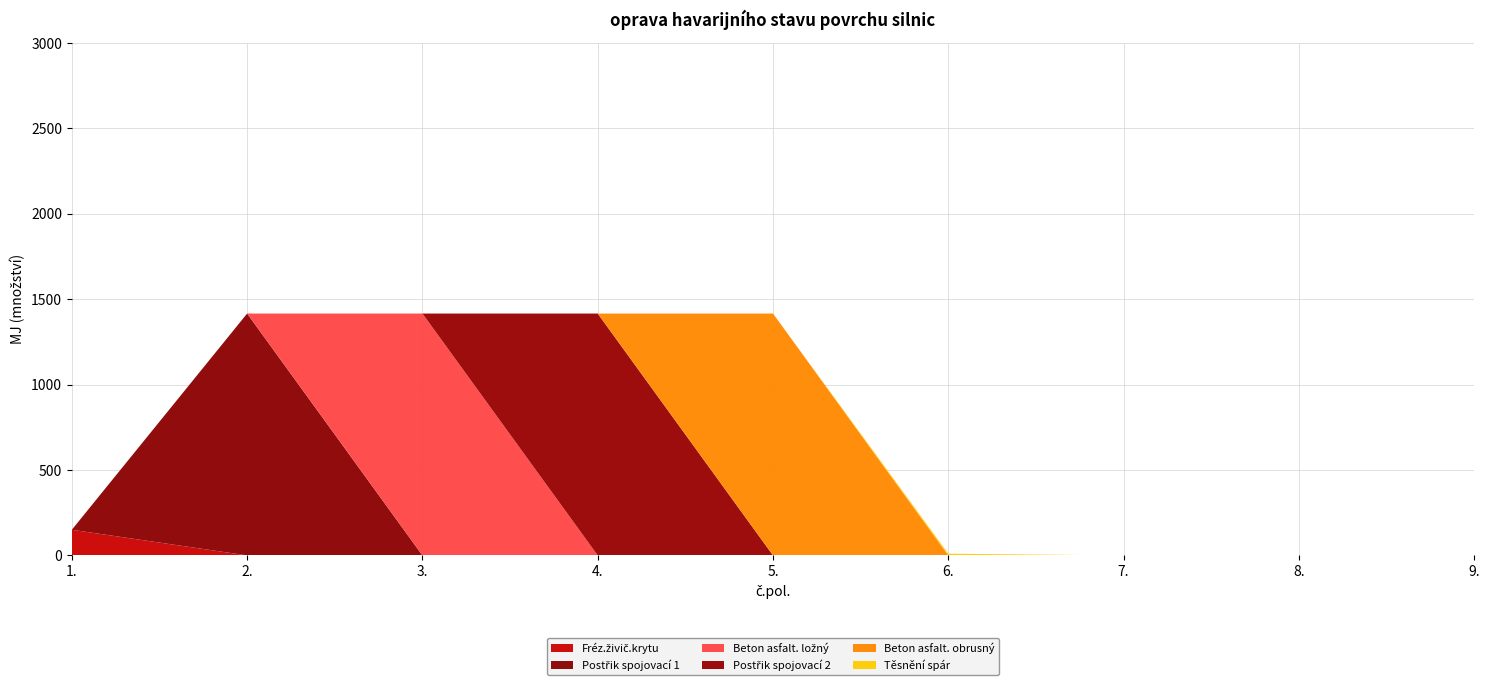

Reading left to right, list all the values displayed in this chart.

Fréz.živič.krytu: 1.=150	2.=0	3.=0	4.=0	5.=0	6.=0	7.=0	8.=0	9.=0
Postřik spojovací 1: 1.=0	2.=1416	3.=0	4.=0	5.=0	6.=0	7.=0	8.=0	9.=0
Beton asfalt. ložný: 1.=0	2.=0	3.=1416	4.=0	5.=0	6.=0	7.=0	8.=0	9.=0
Postřik spojovací 2: 1.=0	2.=0	3.=0	4.=1416	5.=0	6.=0	7.=0	8.=0	9.=0
Beton asfalt. obrusný: 1.=0	2.=0	3.=0	4.=0	5.=1416	6.=0	7.=0	8.=0	9.=0
Těsnění spár: 1.=0	2.=0	3.=0	4.=0	5.=0	6.=10	7.=0	8.=0	9.=0